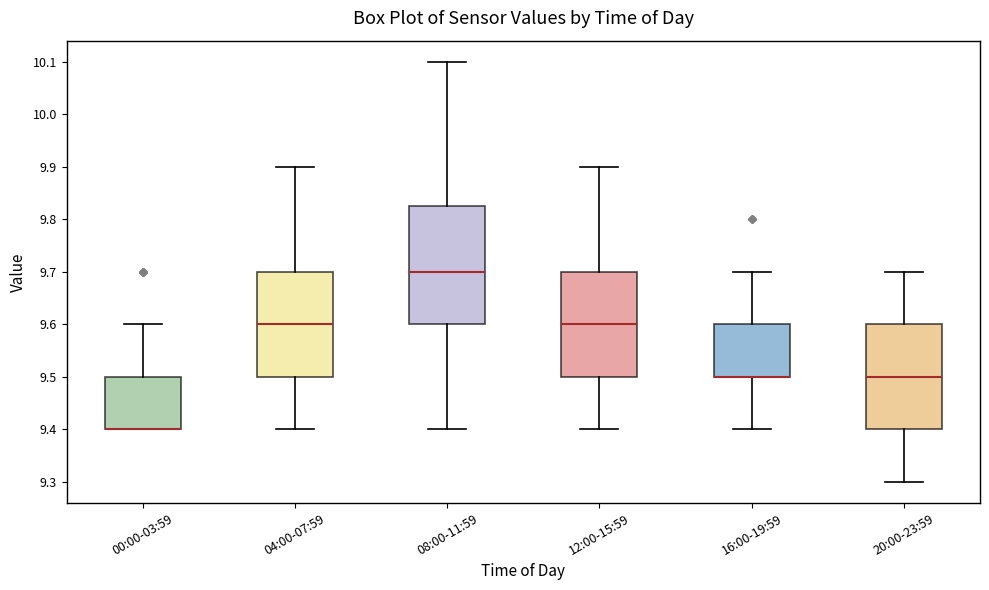

Where does the lower whisker of the box for 04:00-07:59 end on the y-axis? The values are not printed on the chart, so give them approximately, as read against the axis.

9.40